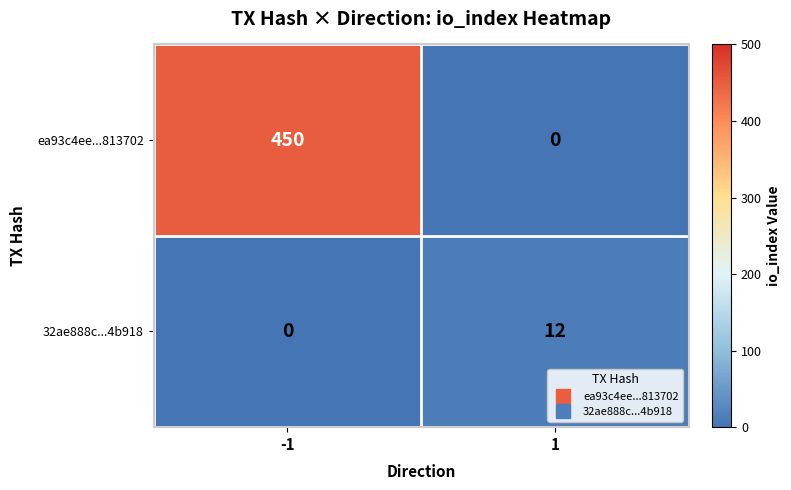

Which series has the widest spread of values?

ea93c4ee...813702